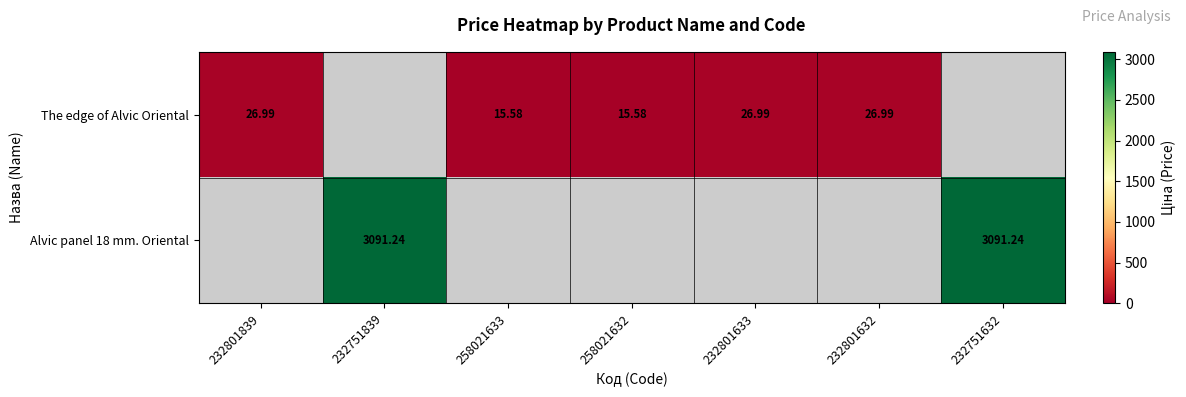

At which label does The edge of Alvic Oriental first exceed 15?

232801839